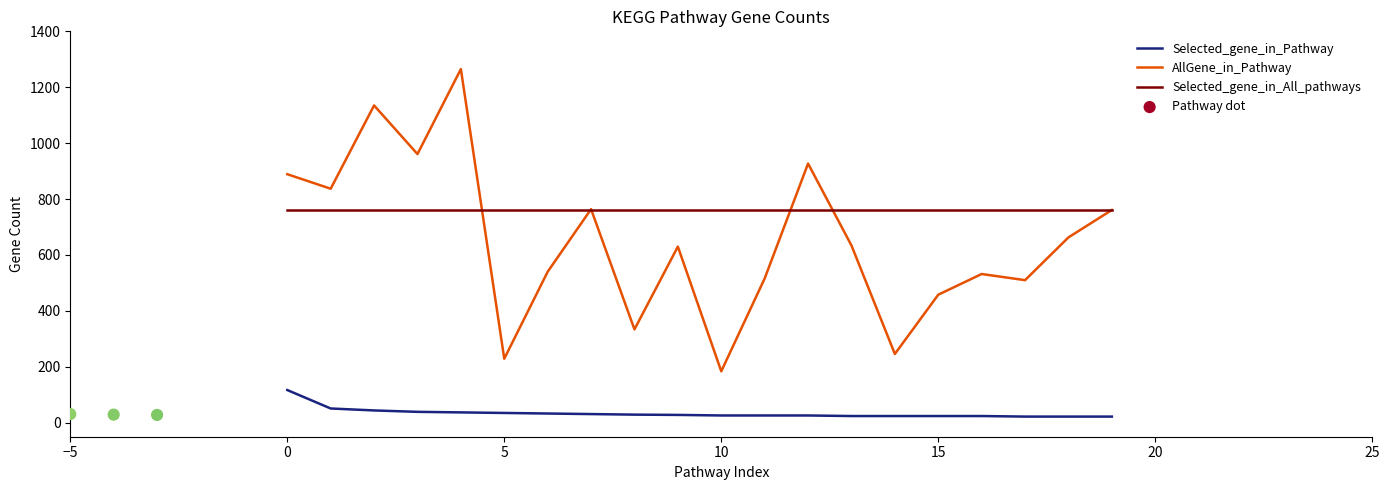

What is the highest value of the Selected_gene_in_Pathway series?

117